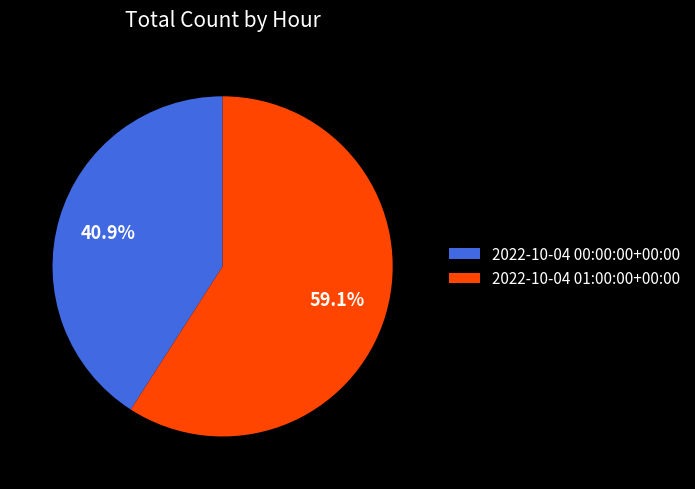

Rank the categories by value from highest to lowest.

2022-10-04 01:00:00+00:00, 2022-10-04 00:00:00+00:00